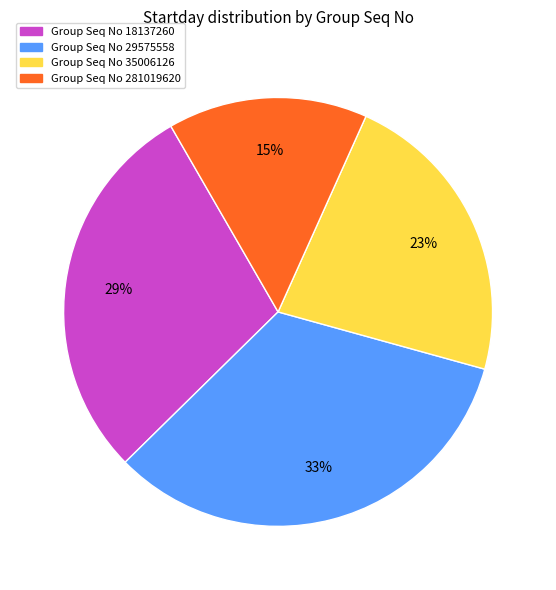

Does any single category account for the majority?

No